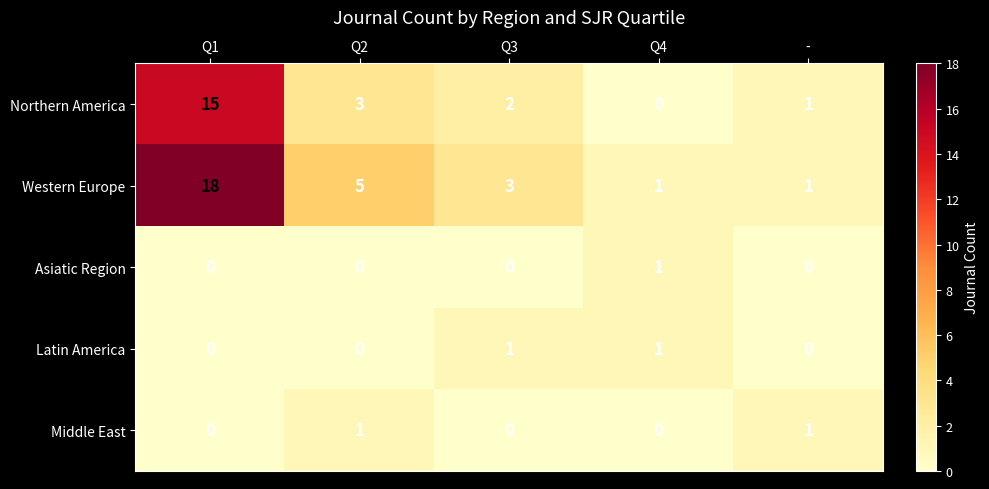

What is the sum of the Western Europe values at Q3 and Q1?

21